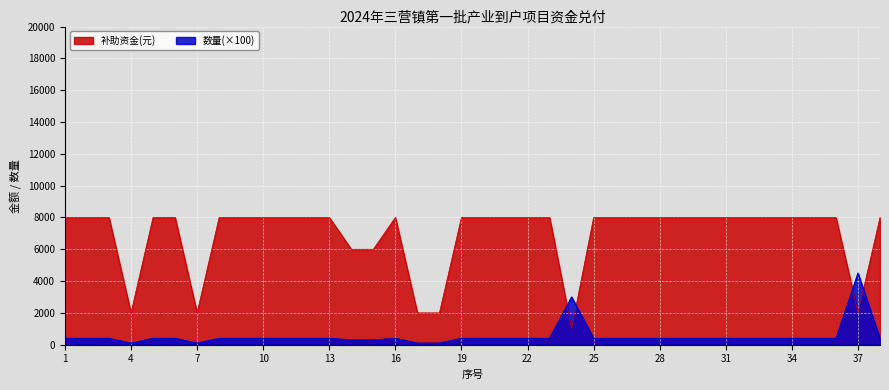

What is the value of the 补助资金(元) point at the 8th from the left?

8000